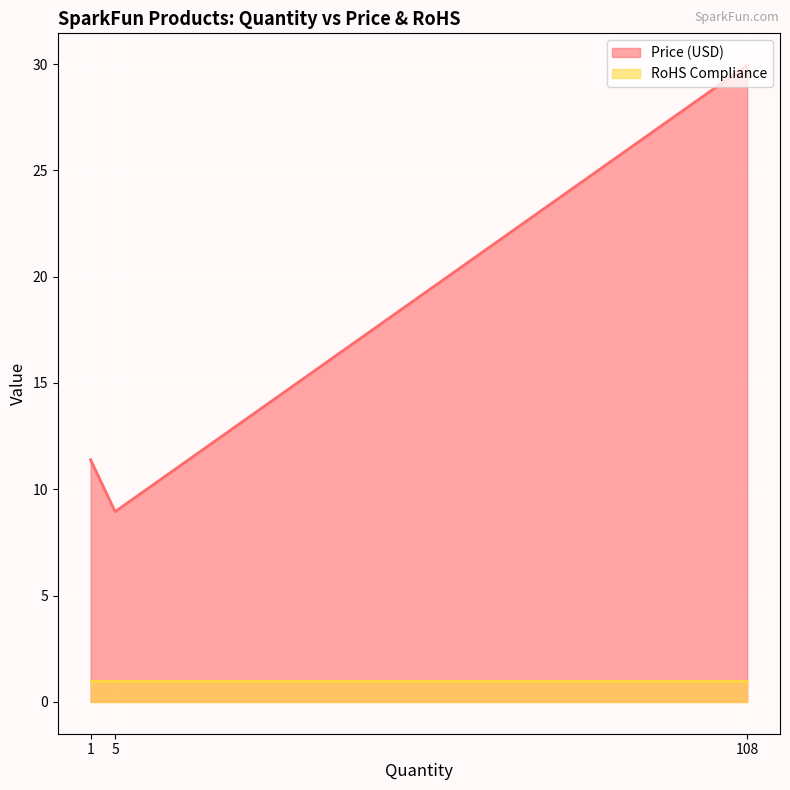

Which category has the lowest value across all series?

108